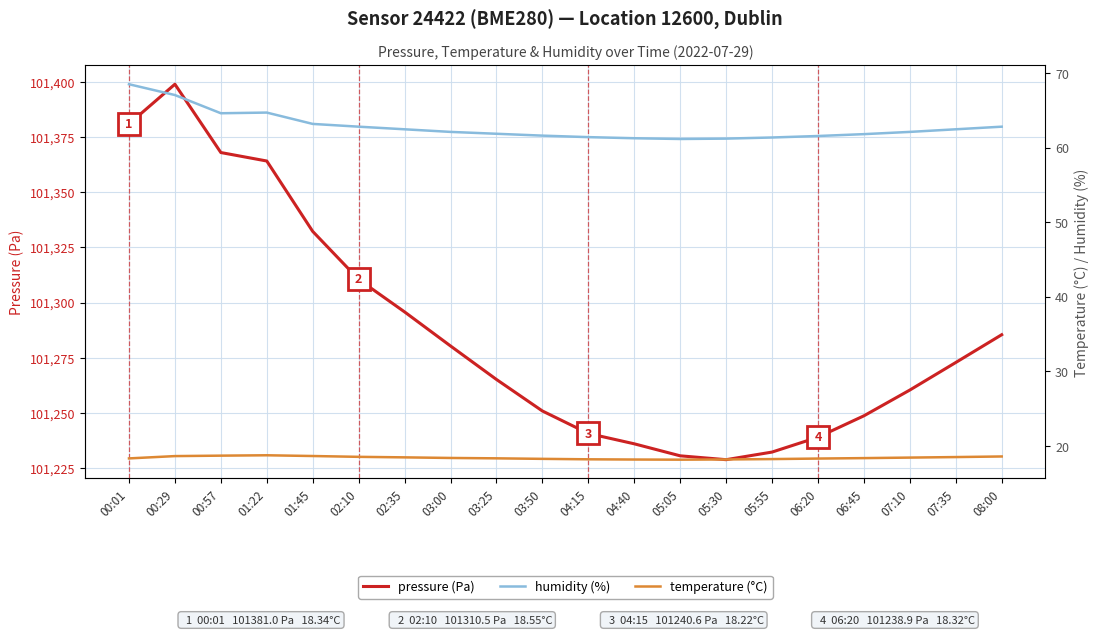

List the labels in order of pressure (Pa) value, largest first.

00:29, 00:01, 00:57, 01:22, 01:45, 02:10, 02:35, 08:00, 03:00, 07:35, 03:25, 07:10, 03:50, 06:45, 04:15, 06:20, 04:40, 05:55, 05:05, 05:30